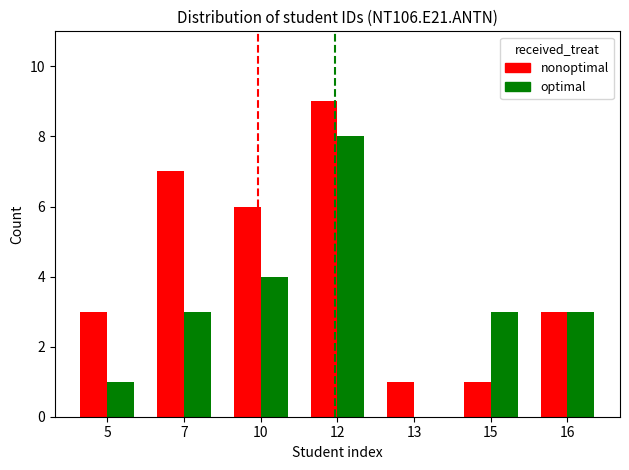

What is the greatest value displayed?

9